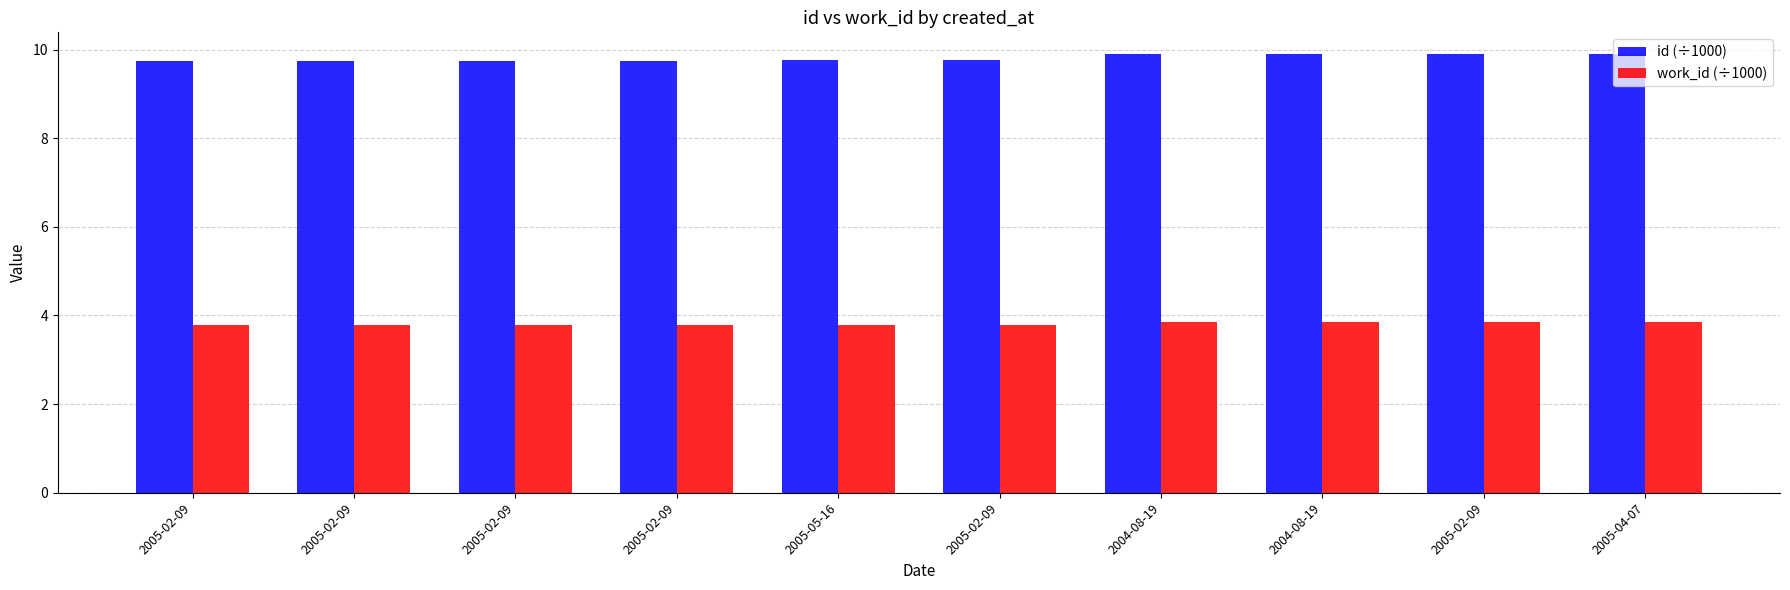

Count the number of data series in this chart.

2